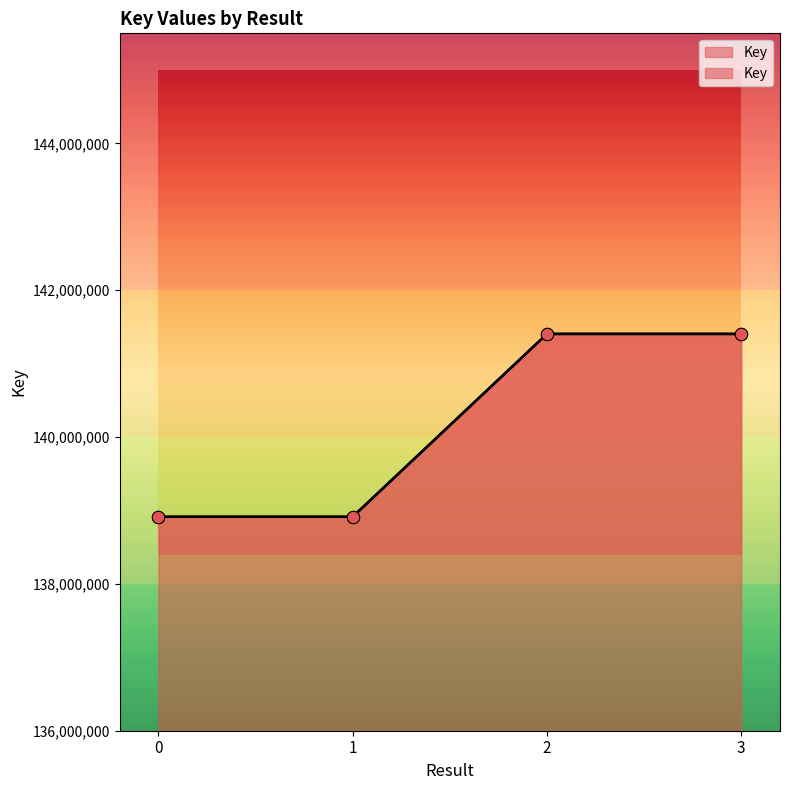

Approximately how many times larger is the value at 2 compared to 3?

1.0